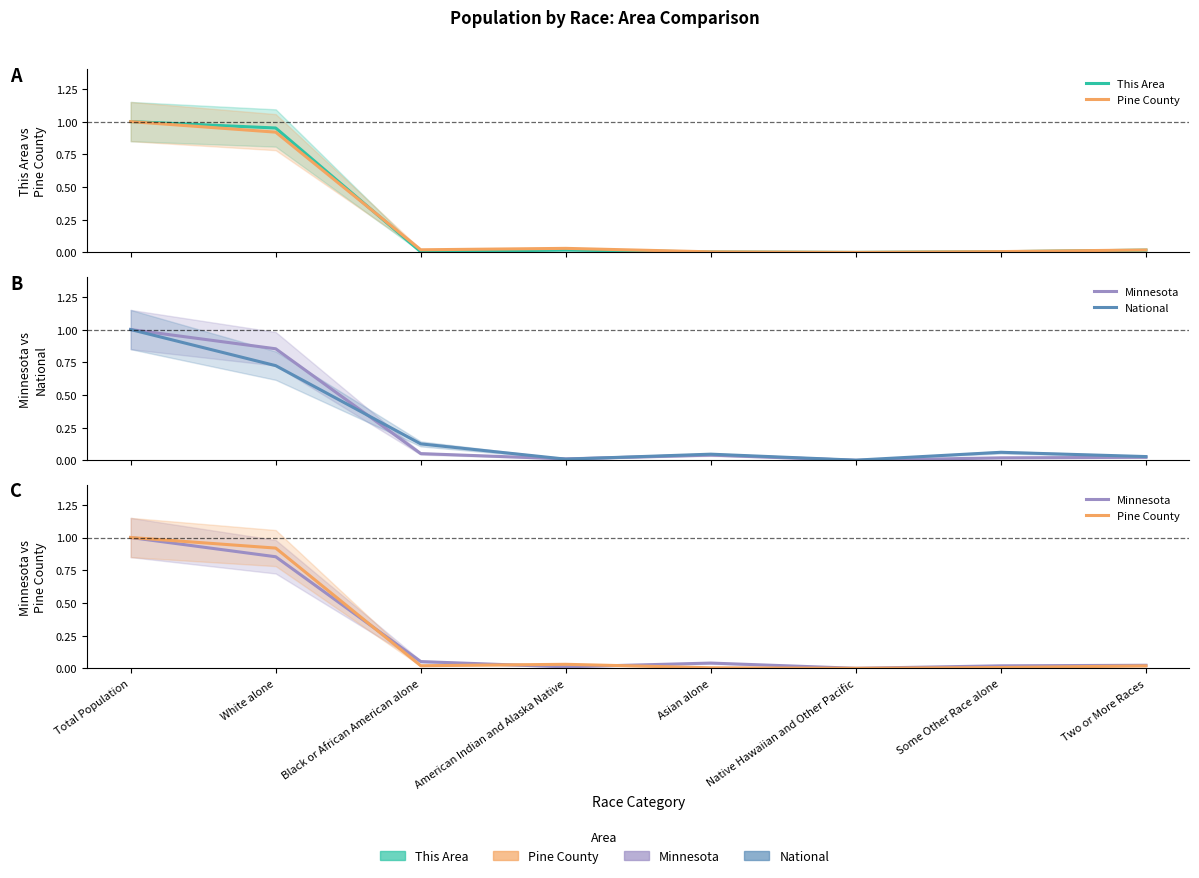

What is the difference between the highest and lowest values at White alone?

0.2